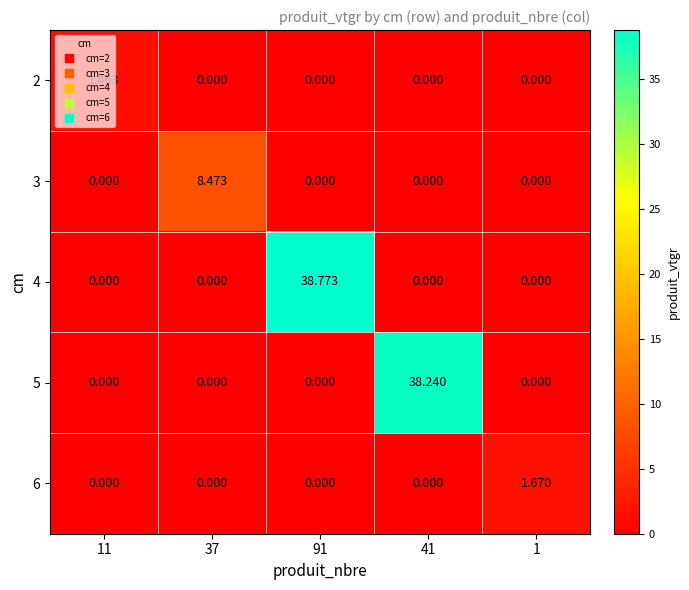

Which category has the highest value across all series?

91